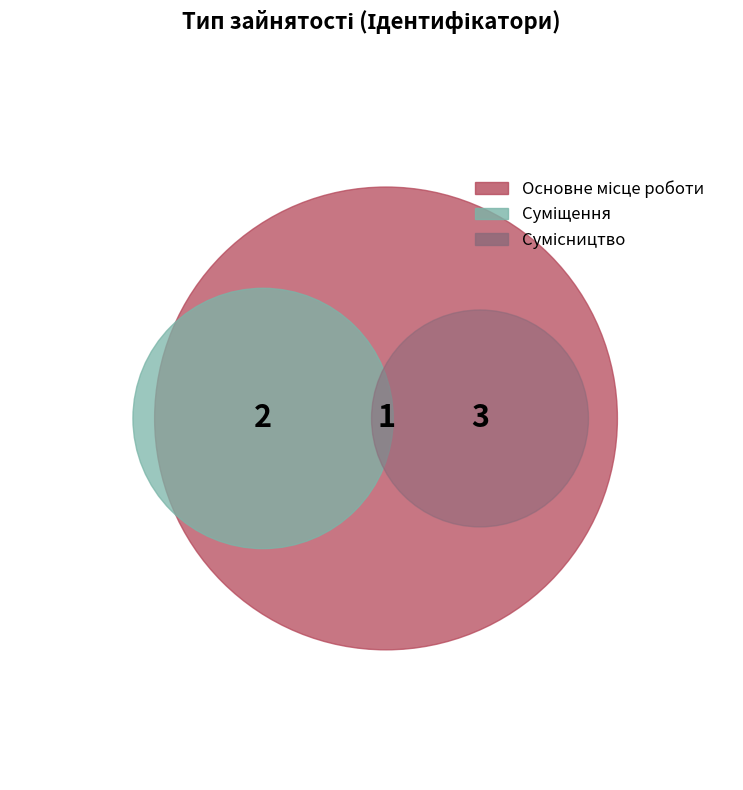

To the nearest percent, what portion does Основне місце роботи represent?

17%